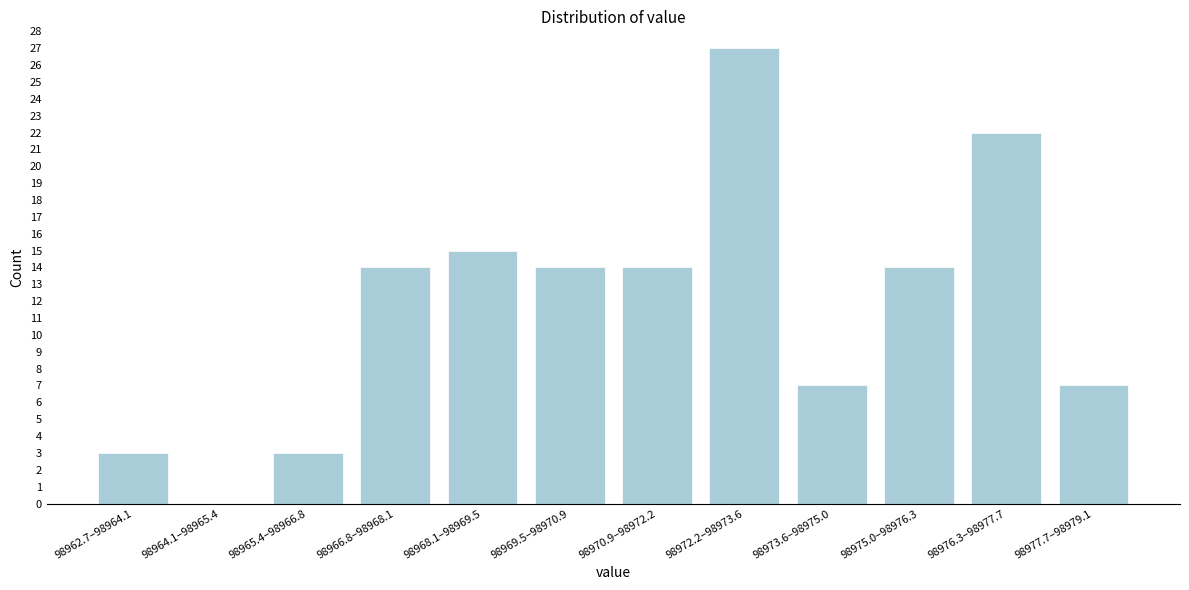

Reading left to right, list all the values displayed in this chart.

98962.7–98964.1=3	98964.1–98965.4=0	98965.4–98966.8=3	98966.8–98968.1=14	98968.1–98969.5=15	98969.5–98970.9=14	98970.9–98972.2=14	98972.2–98973.6=27	98973.6–98975.0=7	98975.0–98976.3=14	98976.3–98977.7=22	98977.7–98979.1=7